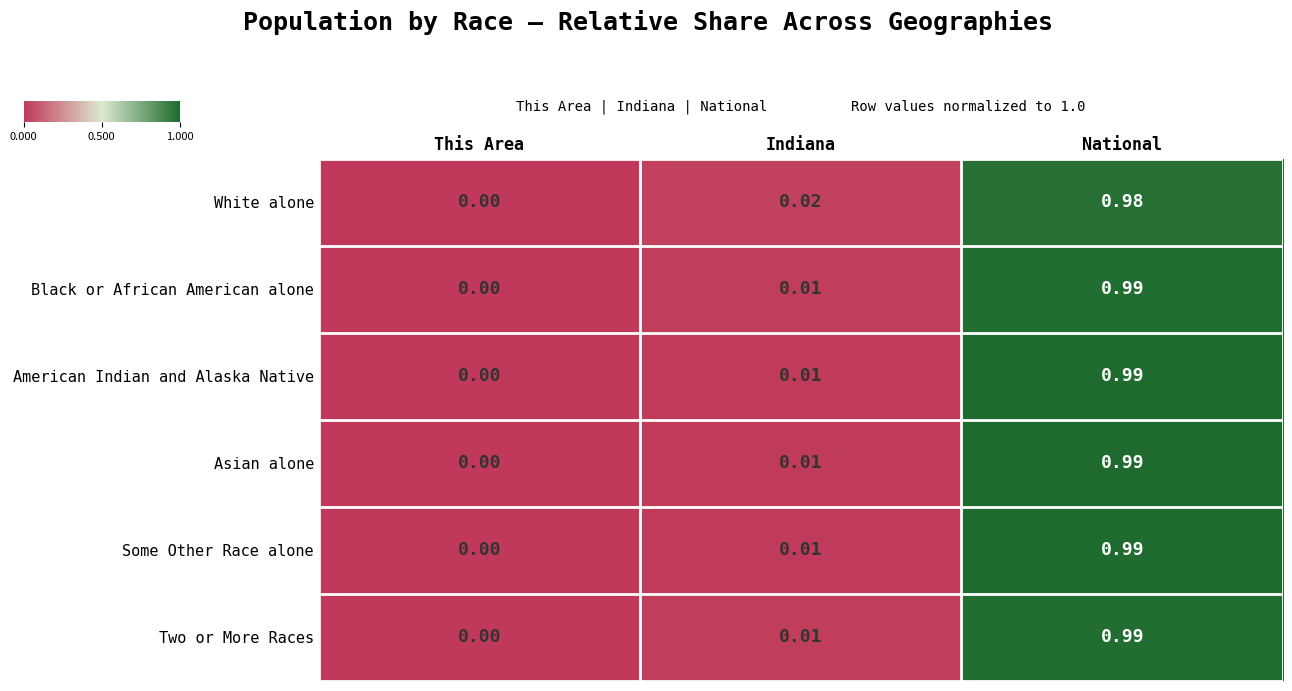

At which label is Two or More Races closest to 0?

This Area